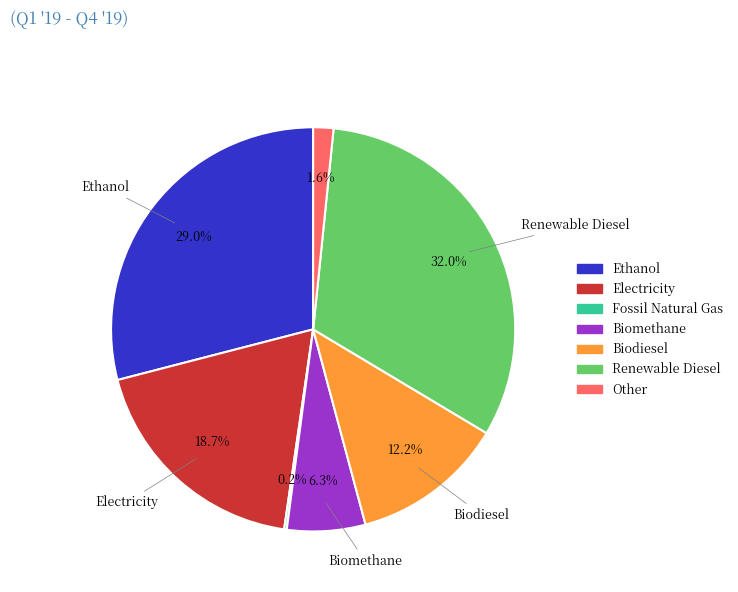

Does any single category account for the majority?

No